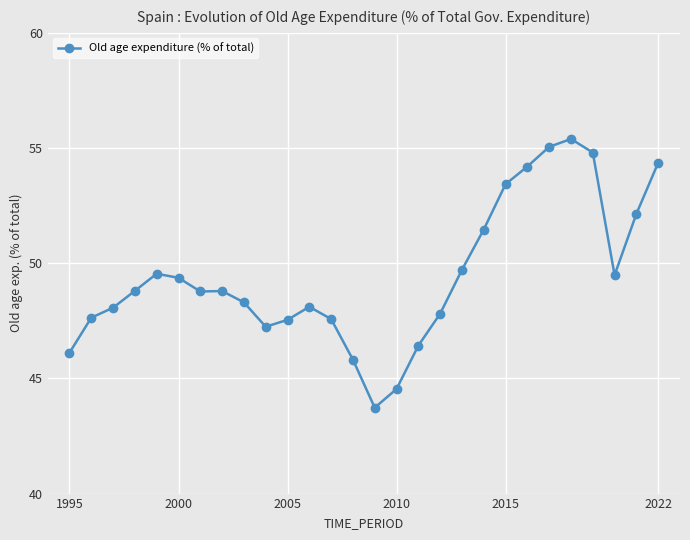

What is the difference between the maximum and minimum values?

11.7